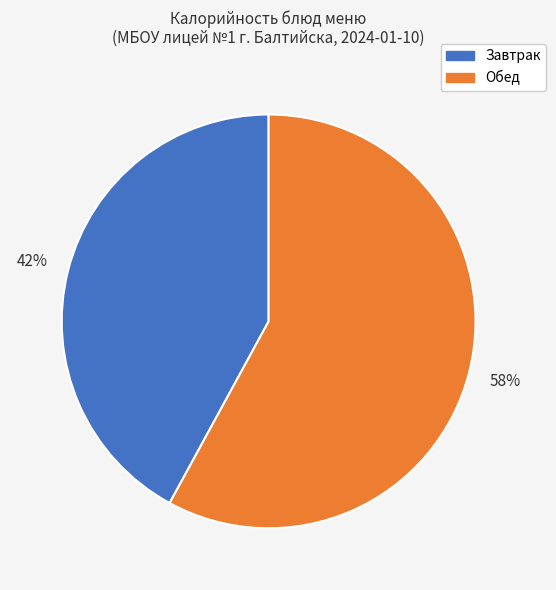

To the nearest percent, what is the average slice percentage?

50%